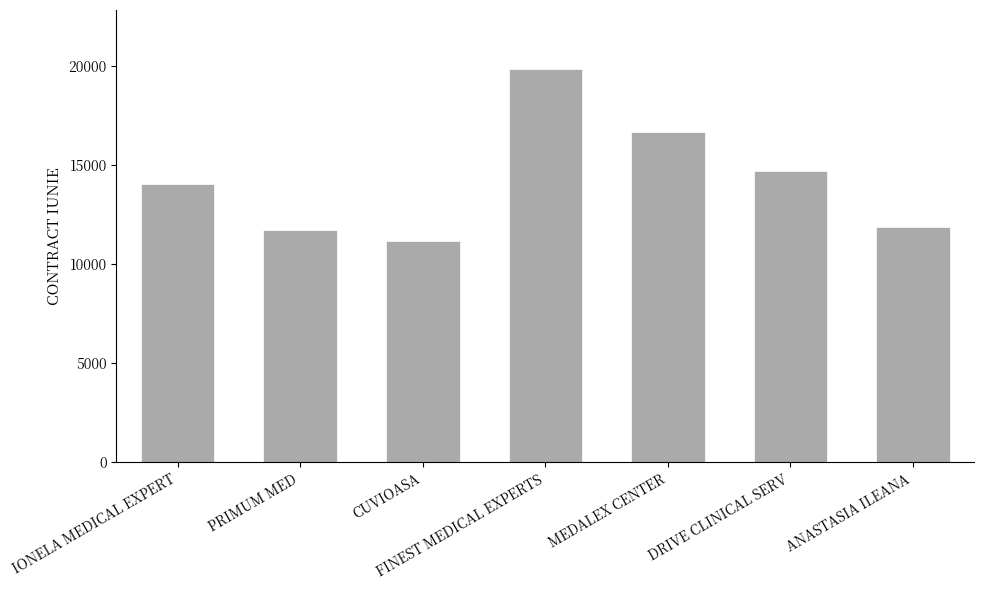

Does the chart contain stacked bars?

No